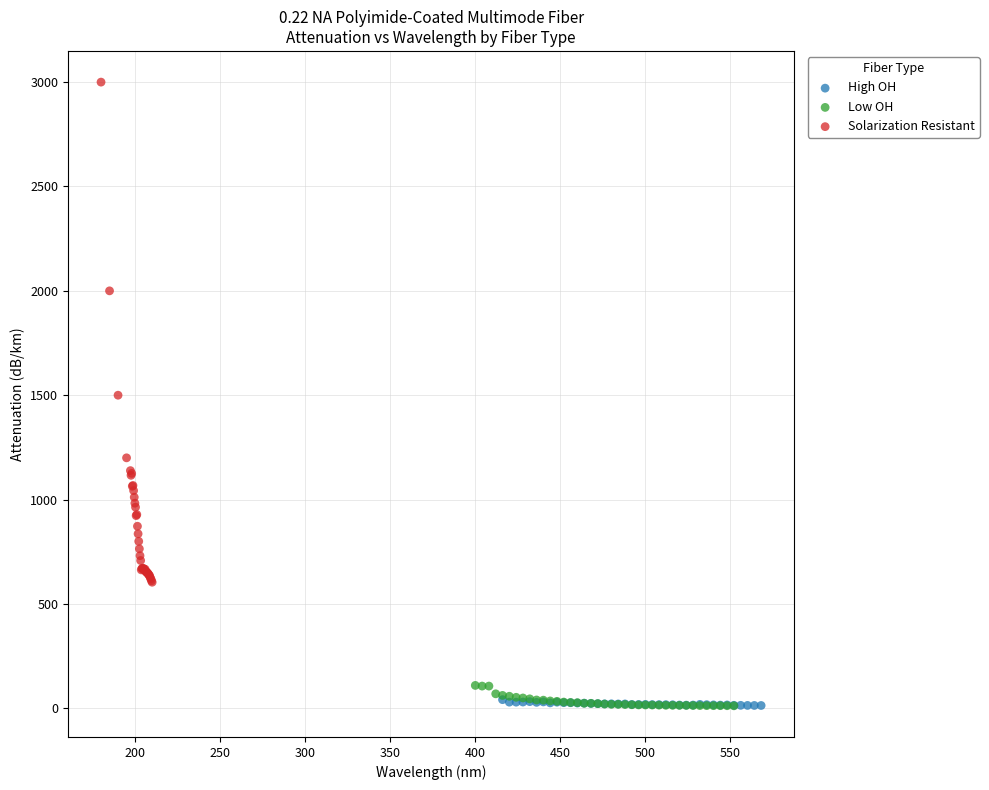

Which series contains the highest Y value?

Solarization Resistant